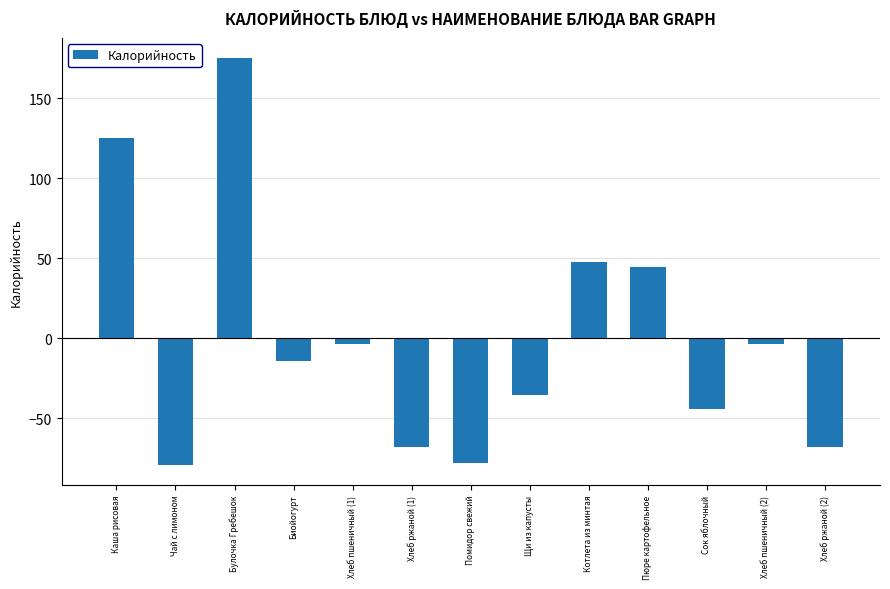

What is the minimum value shown in the chart?

-79.0